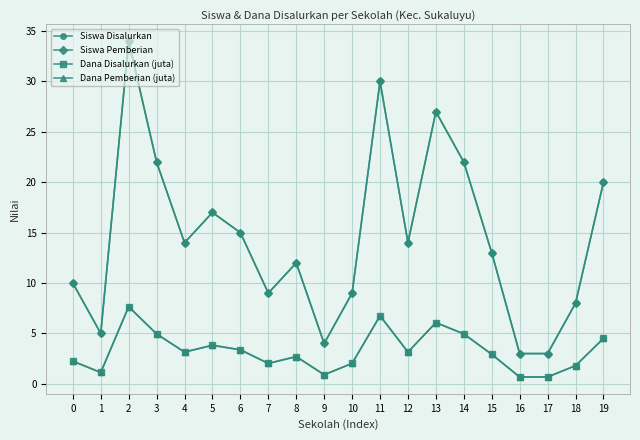

Is this an area chart (filled region under the line)?

No